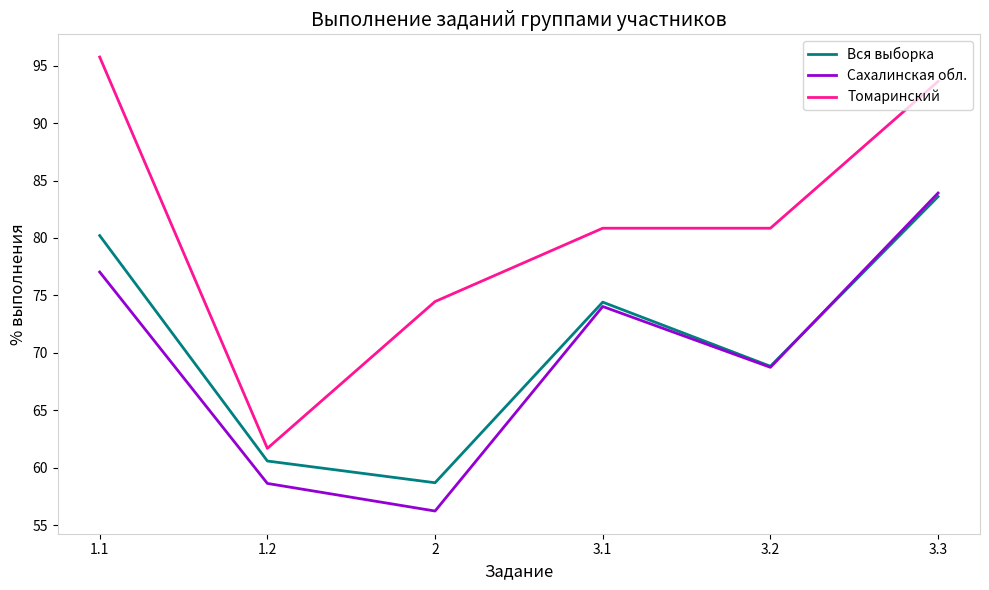

Between 1.2 and 3.2, which series saw the biggest shift?

Томаринский